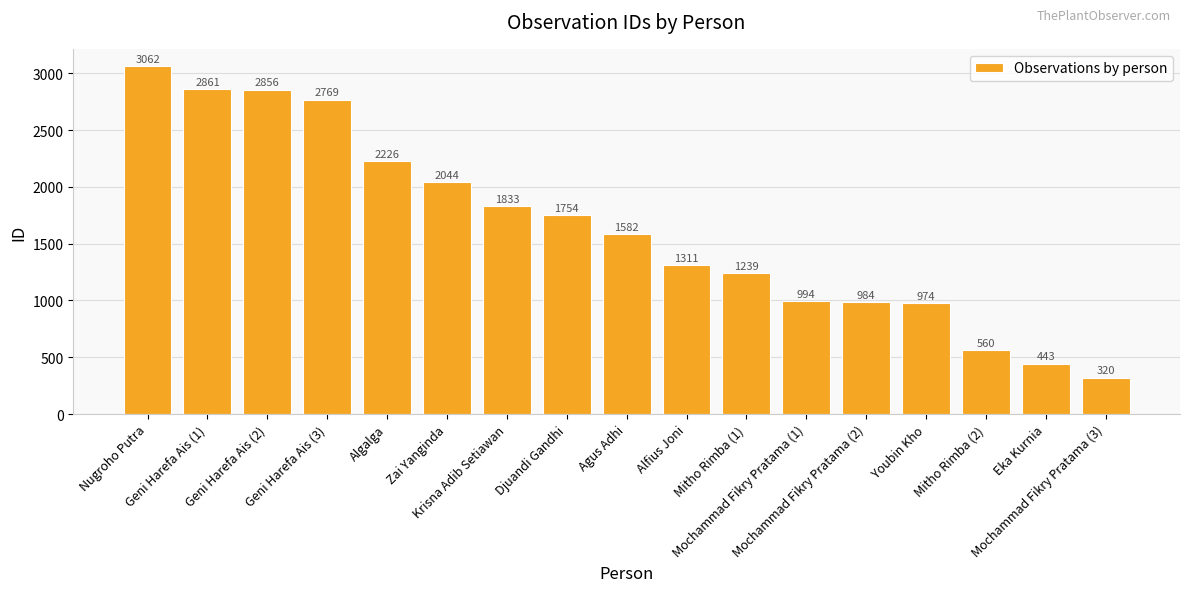

Reading right to left, list all the values displayed in this chart.

320	443	560	974	984	994	1239	1311	1582	1754	1833	2044	2226	2769	2856	2861	3062